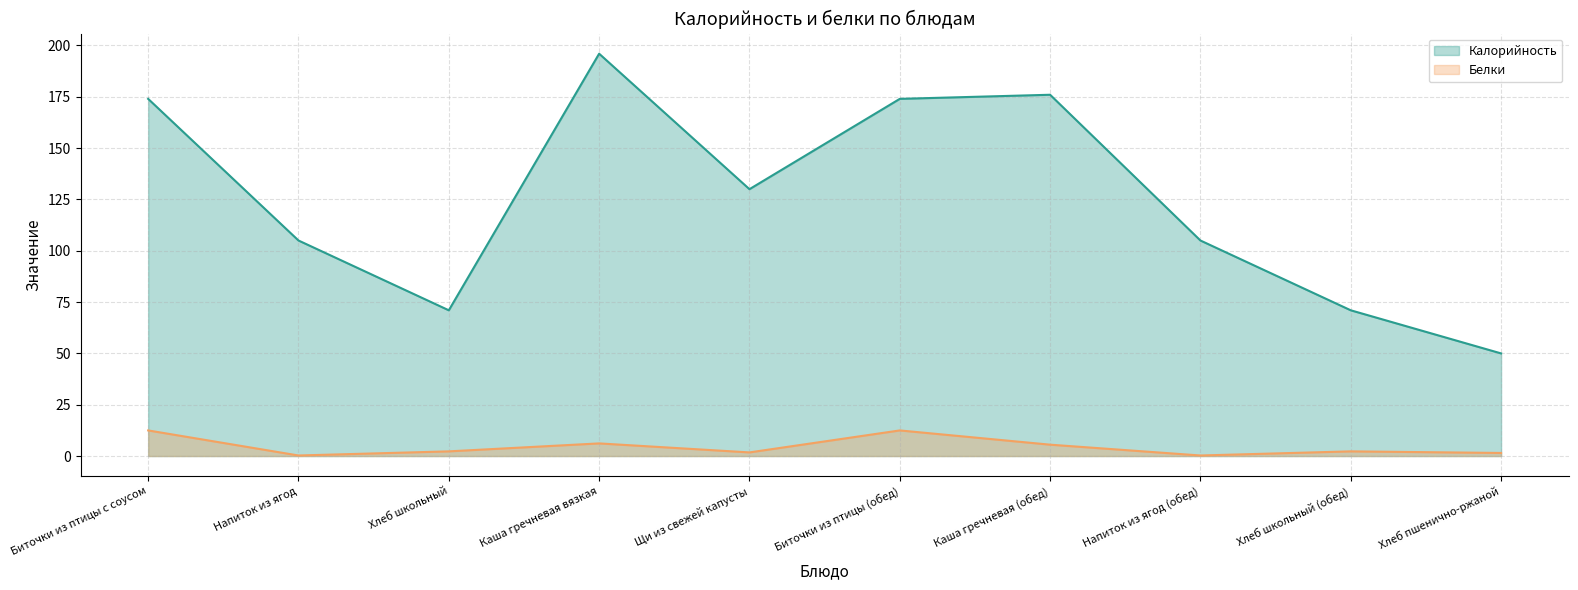

What is the value of the Калорийность point at the 8th from the left?

105.0